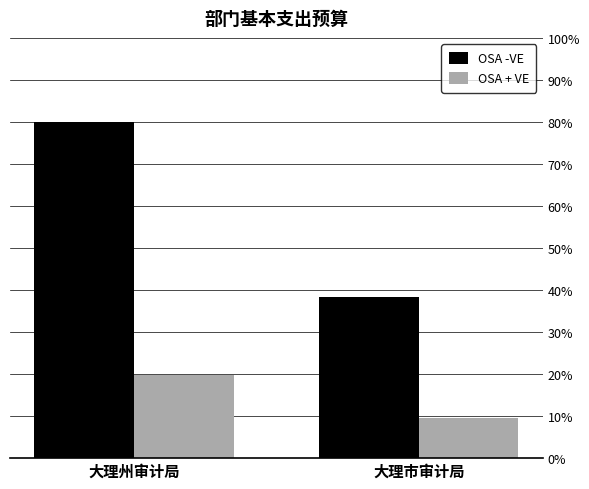

How many bars are there in total?

4